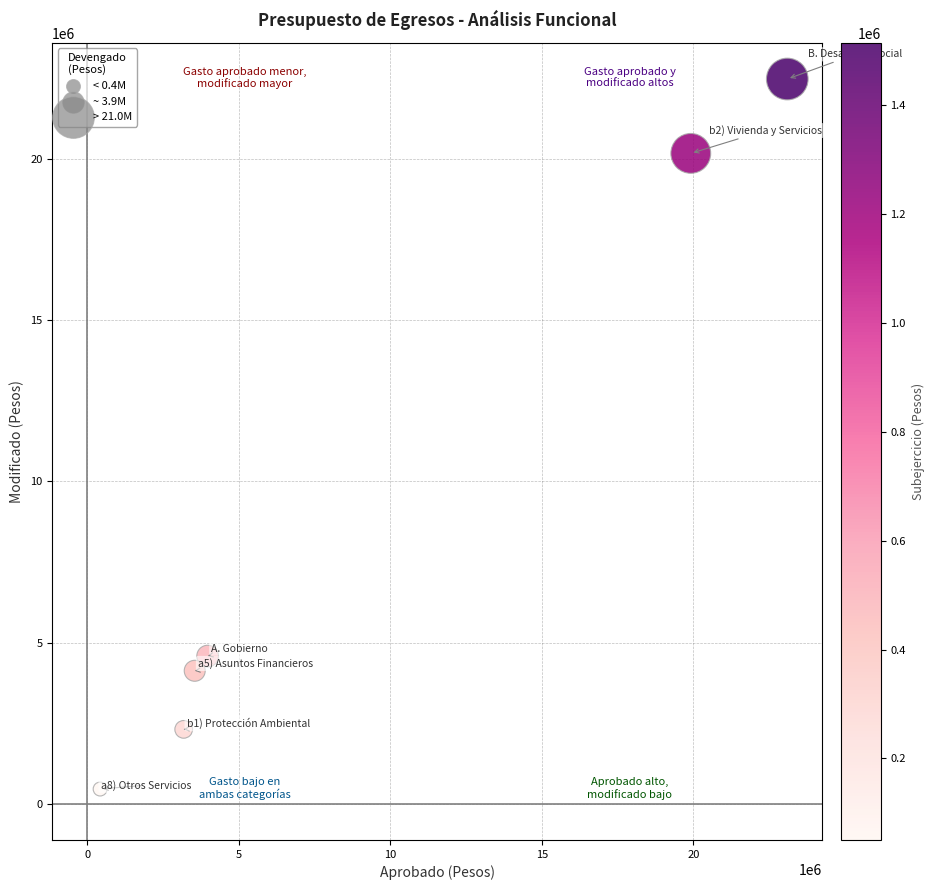

What is the range of Y values (max minus min)?

22030641.9